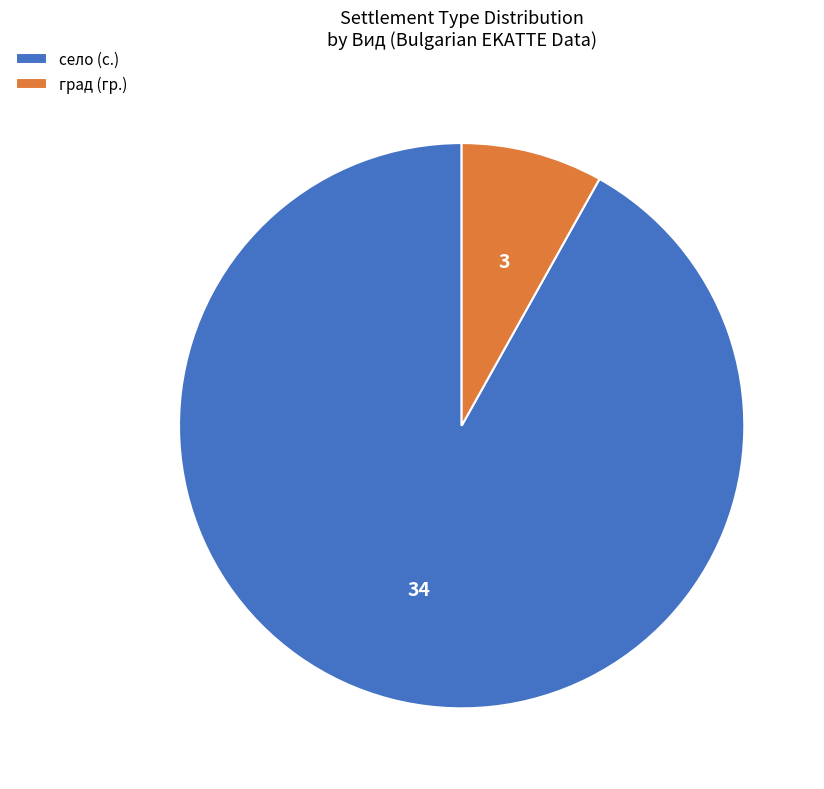

Combined, do град (гр.) and село (с.) account for over 50%?

Yes